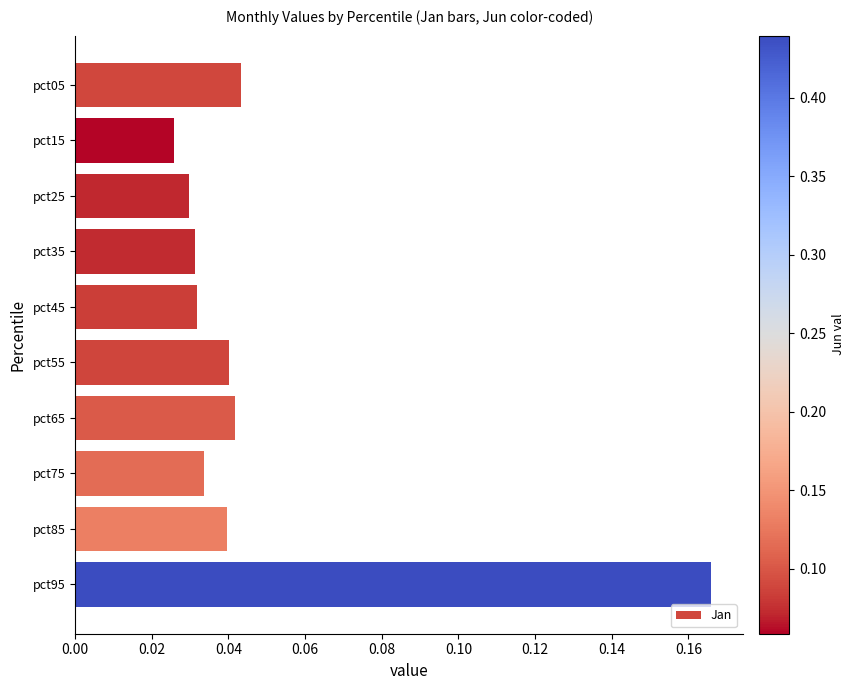

Between pct85 and pct05, which is larger?

pct05